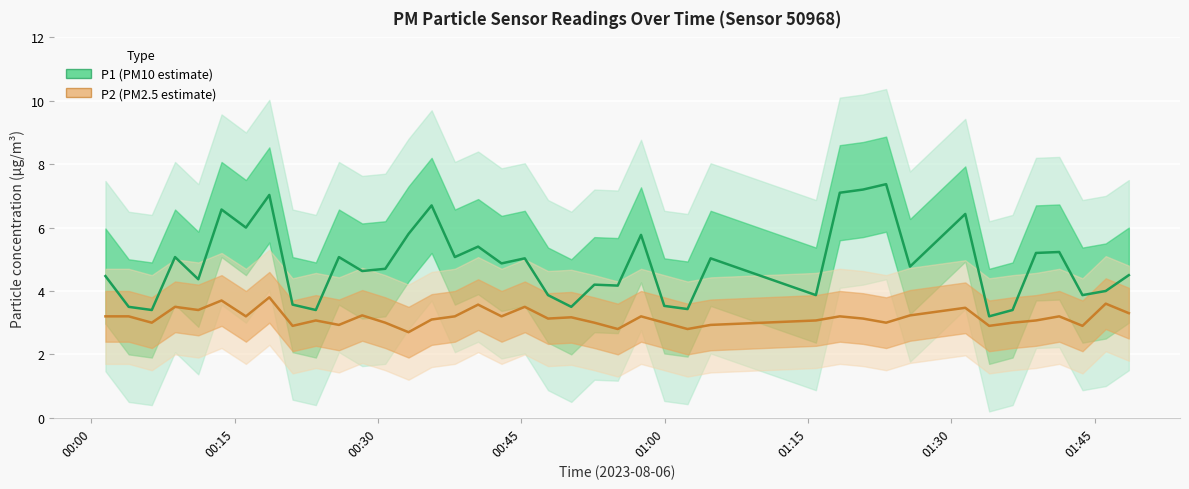

How many interior local valleys does the P2 series have?

13